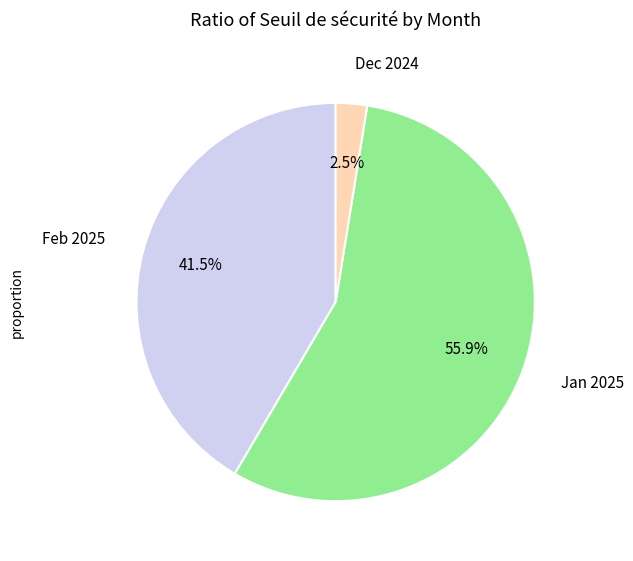

Rank the categories by value from highest to lowest.

Jan 2025, Feb 2025, Dec 2024